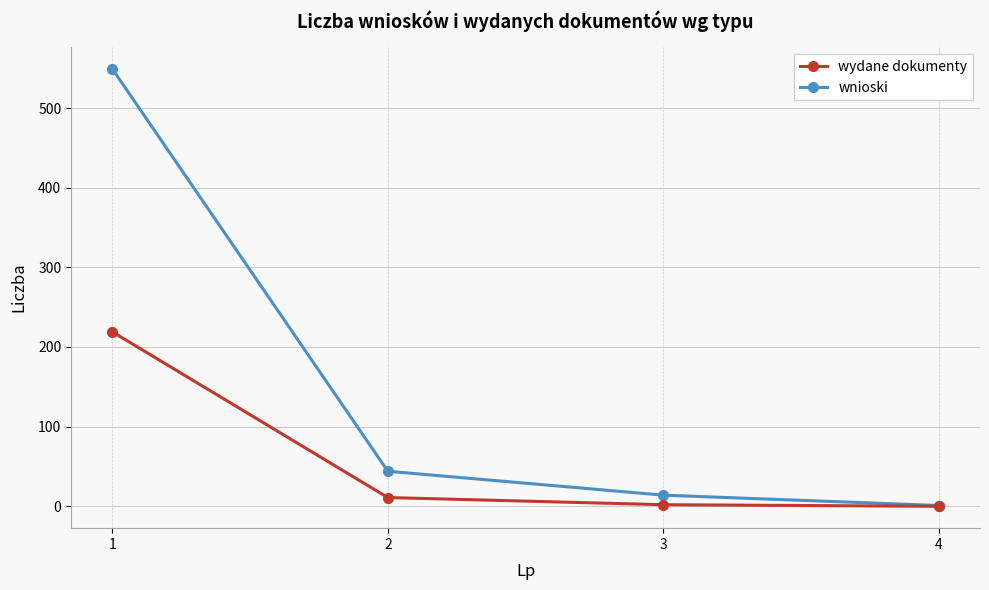

What is the maximum value shown in the chart?

549